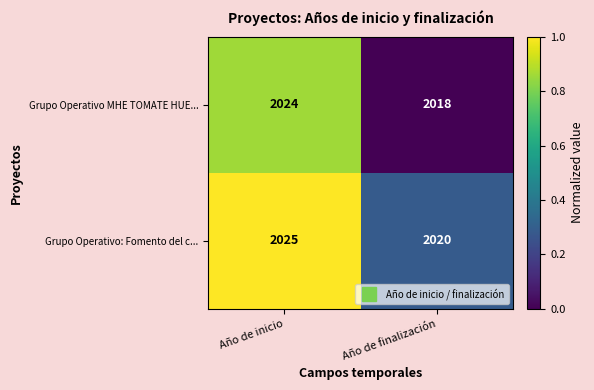

At which category is the sum across all series the highest?

Año de inicio